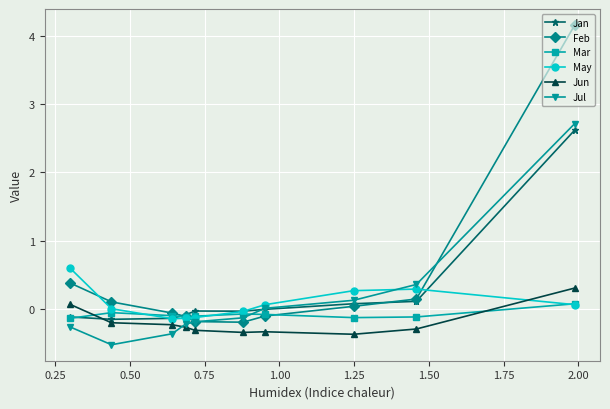

What is the value of the Jun point at the 5th from the left?

-0.3